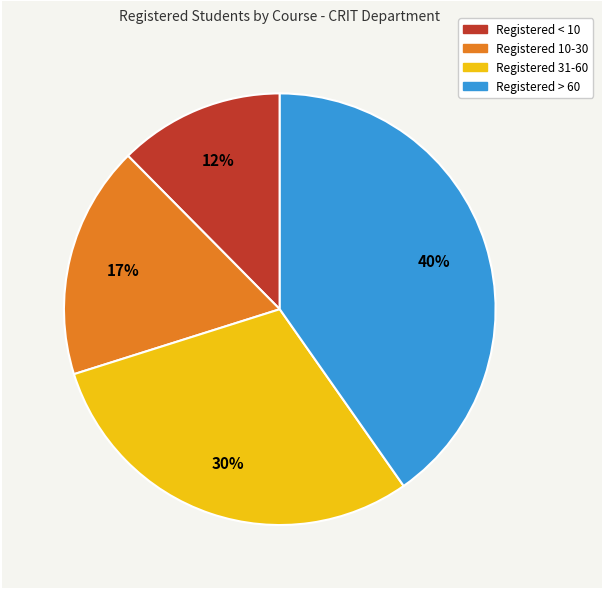

To the nearest percent, what is the difference between the largest and smallest slice percentages?

28%